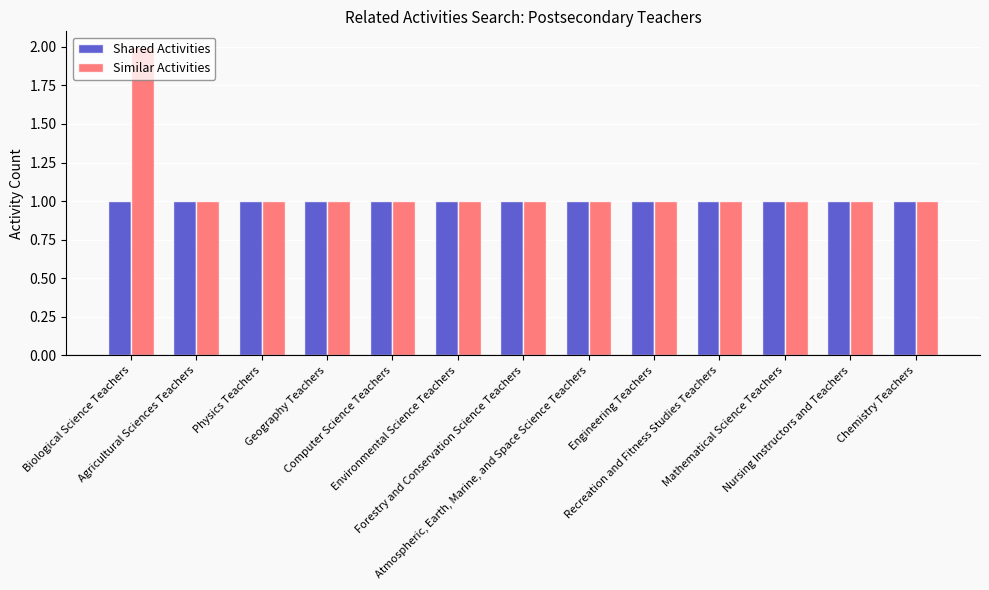

What are all the series names shown in the legend?

Shared Activities, Similar Activities